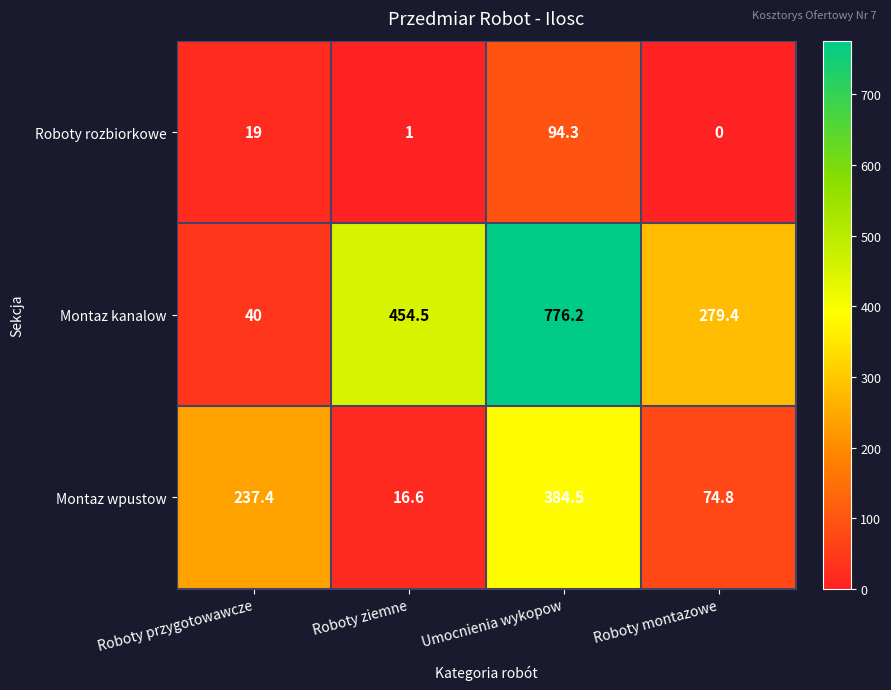

How many data points in Montaz wpustow are less than 237?

2